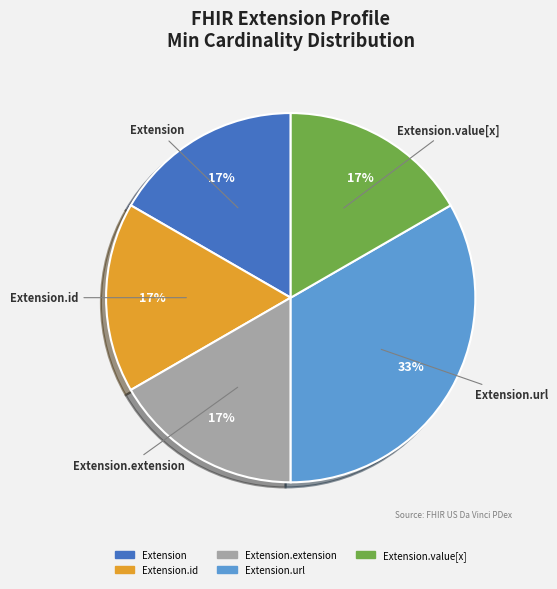

Is there any slice that represents more than half of the pie?

No